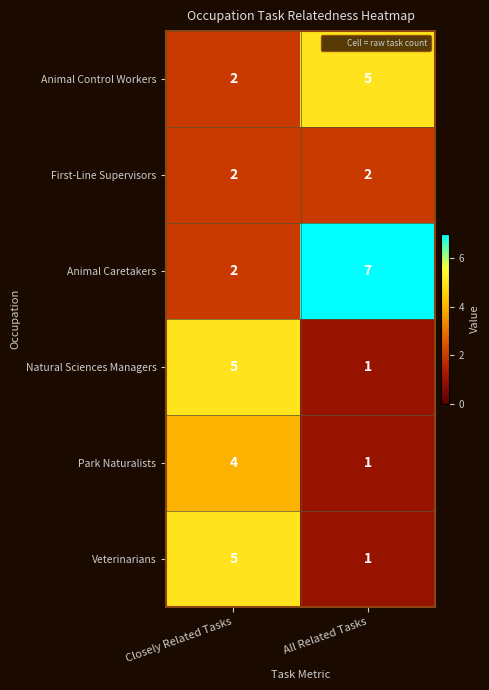

At which label is Animal Control Workers closest to 3?

Closely Related Tasks